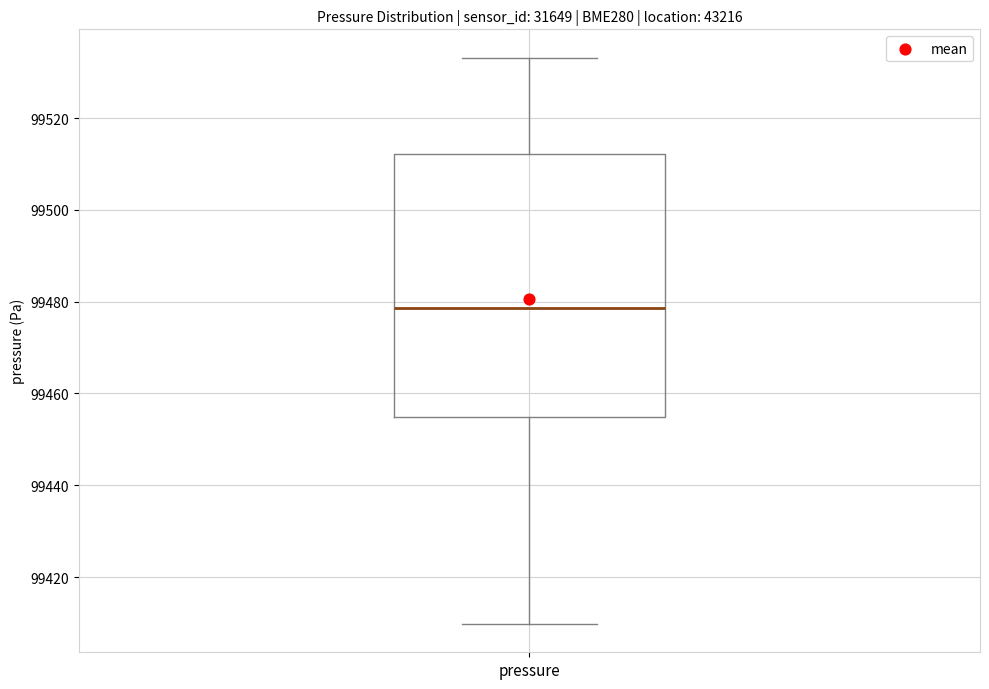

Where is the lower edge of the box for pressure on the y-axis? The values are not printed on the chart, so give them approximately, as read against the axis.

99454